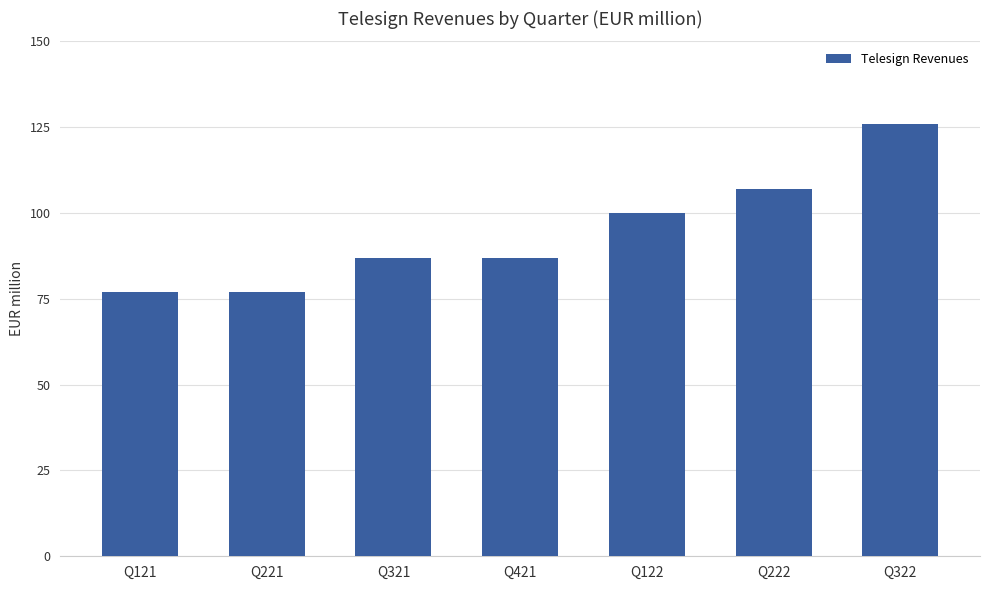

What is the value of the 1st bar from the left?

77